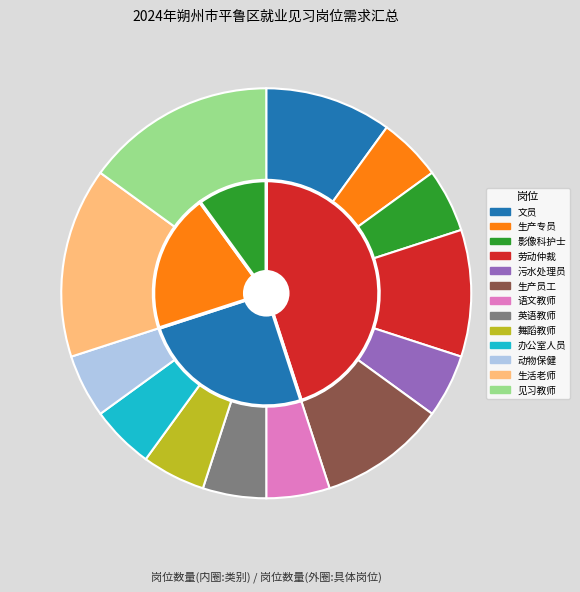

Rank the categories by value from lowest to highest.

生产专员, 影像科护士, 污水处理员, 语文教师, 英语教师, 舞蹈教师, 办公室人员, 动物保健, 文员, 劳动仲裁, 生产员工, 生活老师, 见习教师